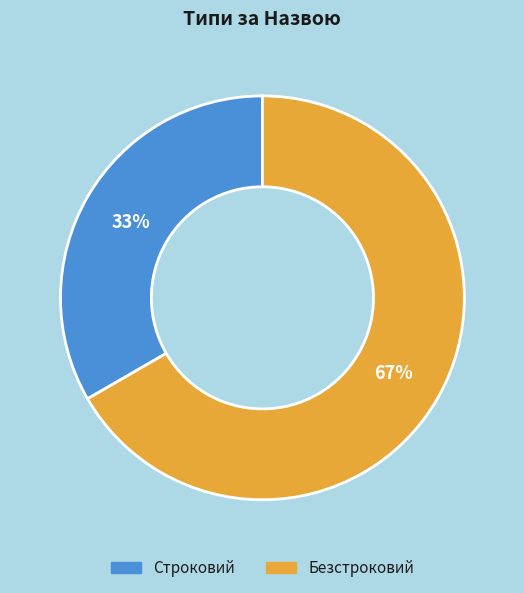

Which slice is the largest?

Безстроковий